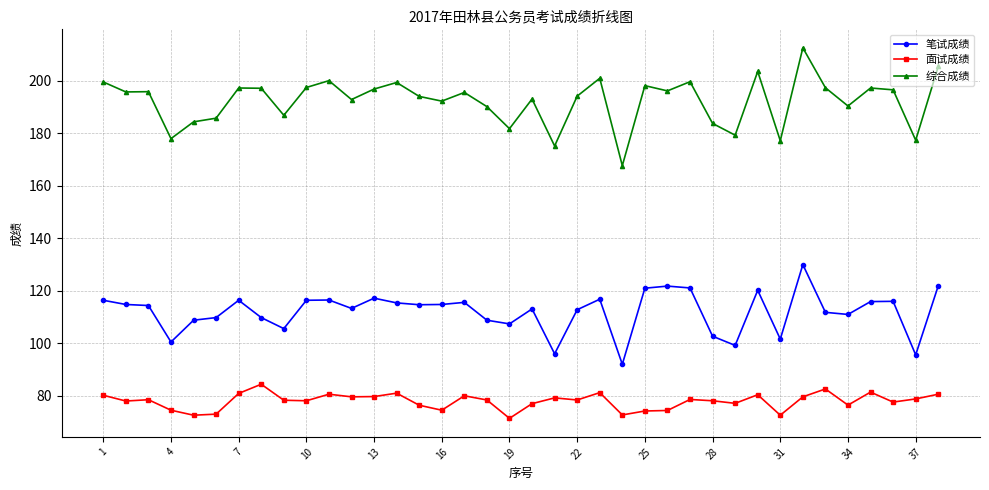

Does the chart display data point markers on the line(s)?

Yes